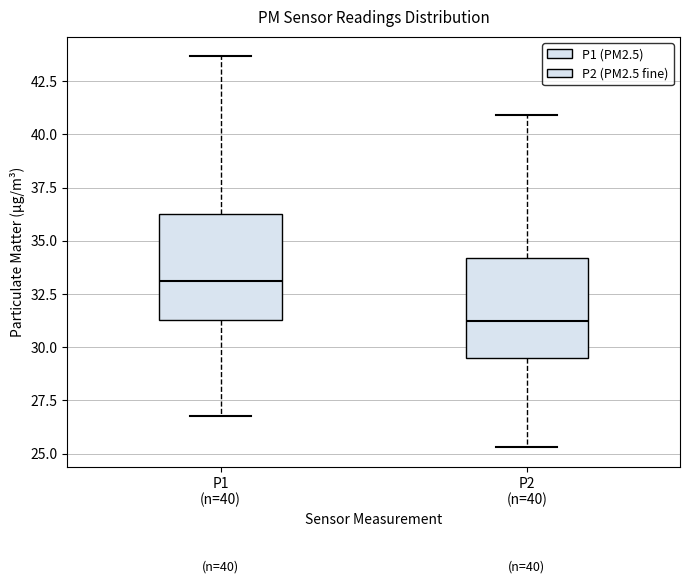

Which box's median line is the lowest?

P2 (n=40)